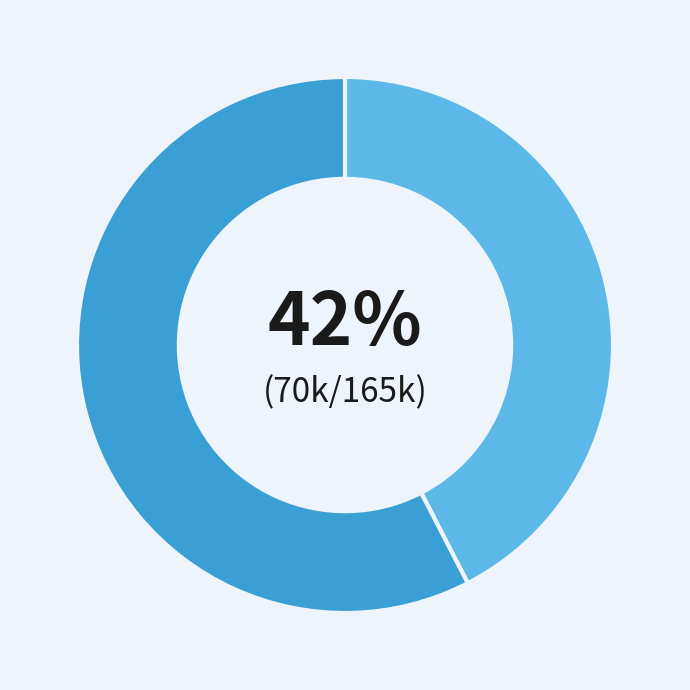

How many slices are in this pie chart?

2